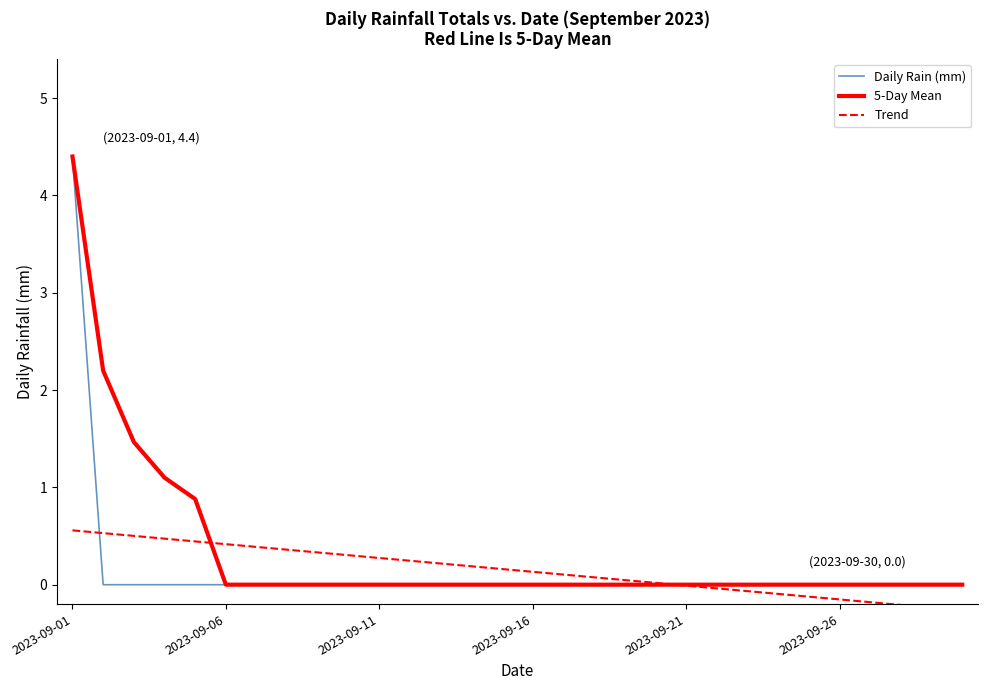

What is the maximum value shown in the chart?

4.4